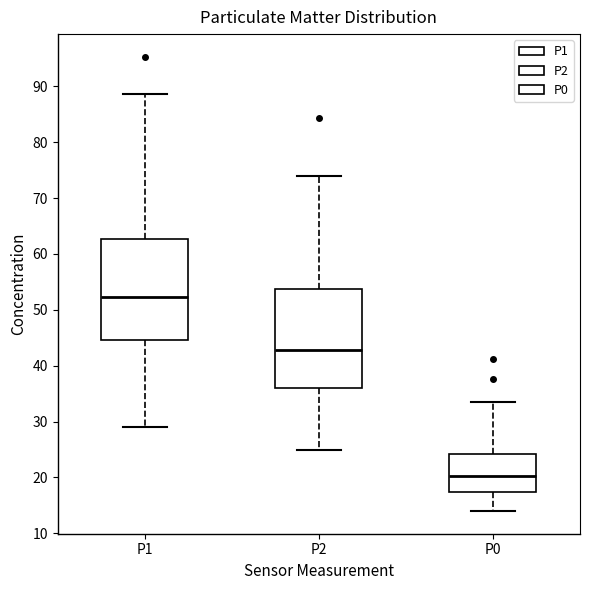

Reading left to right, transcribe this box plot: for each box, give where its median line is, the range the box spans, and where its two whiskers end, as read against the y-axis. The values are not printed on the chart, so give them approximately, as read against the axis.

P1: median 52, box 45 to 63, whiskers 29 to 89
P2: median 43, box 36 to 54, whiskers 25 to 74
P0: median 20, box 17 to 24, whiskers 14 to 34